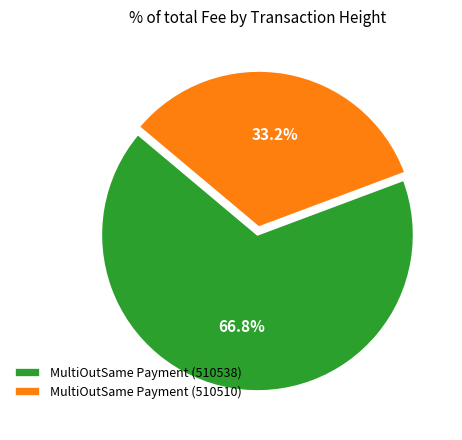

Combined, do MultiOutSame Payment (510538) and MultiOutSame Payment (510510) account for over 50%?

Yes